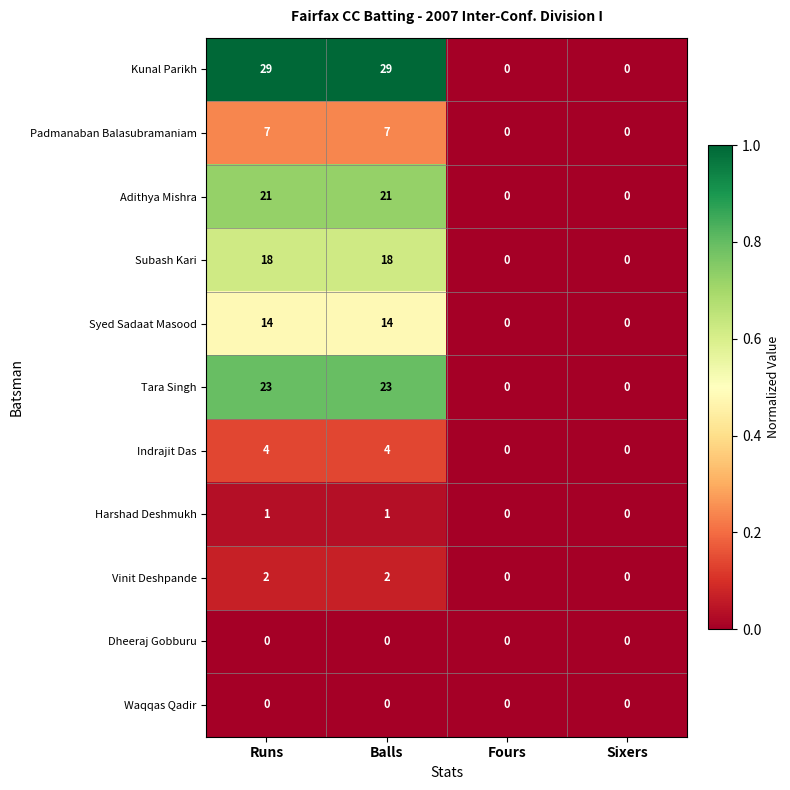

How many series are shown in this chart?

11